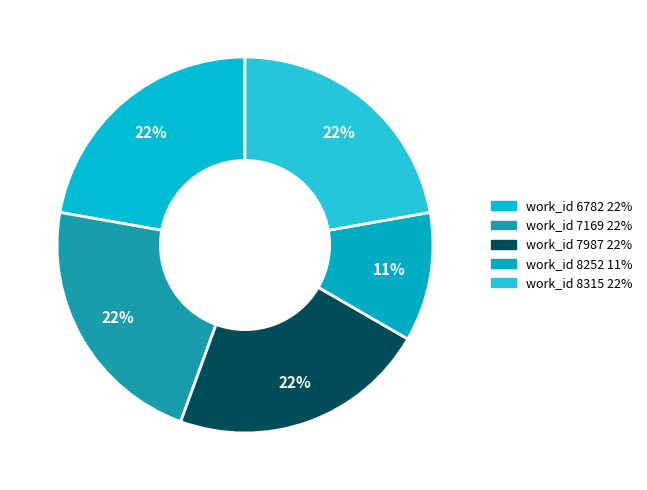

How many segments does this pie chart have?

5